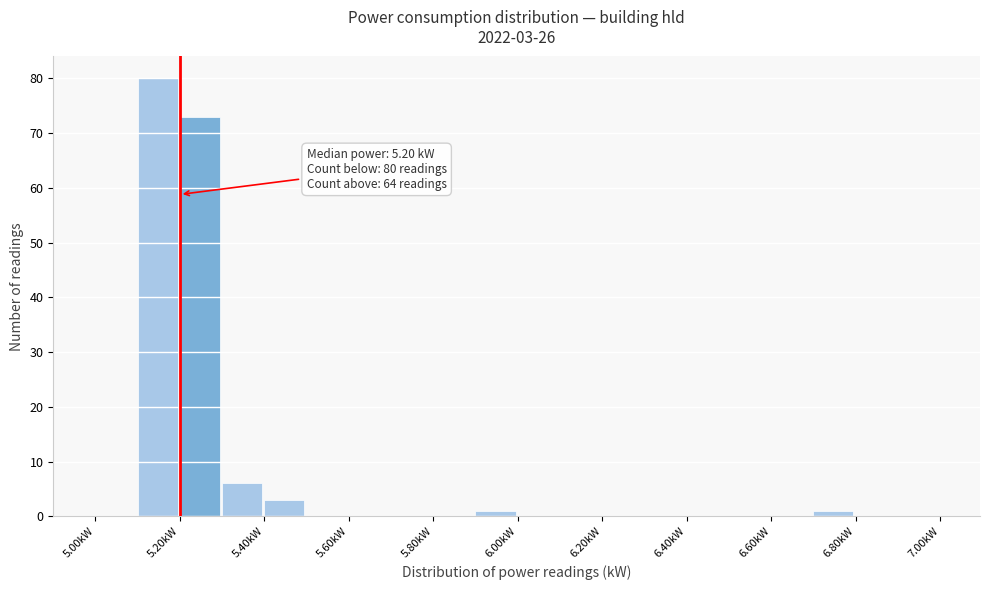

Which range on the x-axis has the tallest bar?

5.1 to 5.2